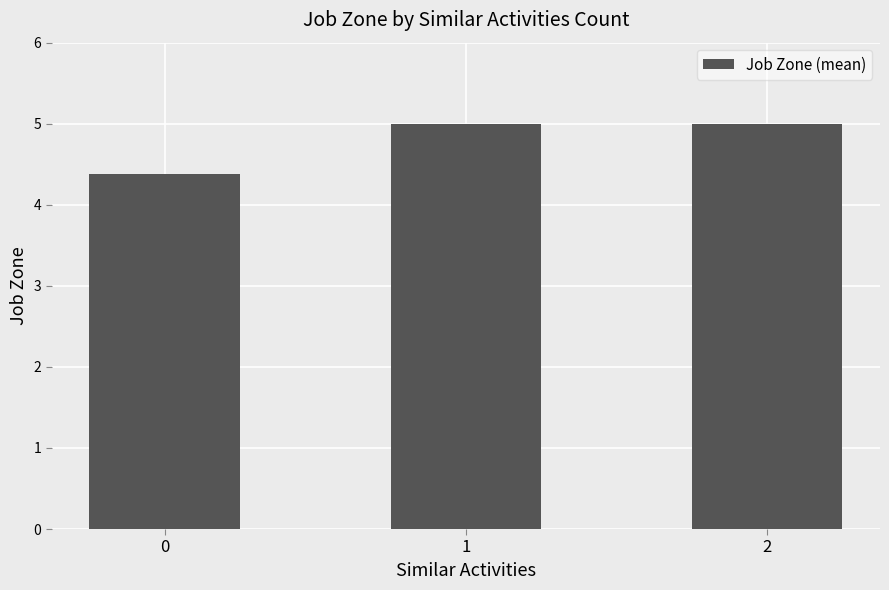

What is the minimum value shown in the chart?

4.4